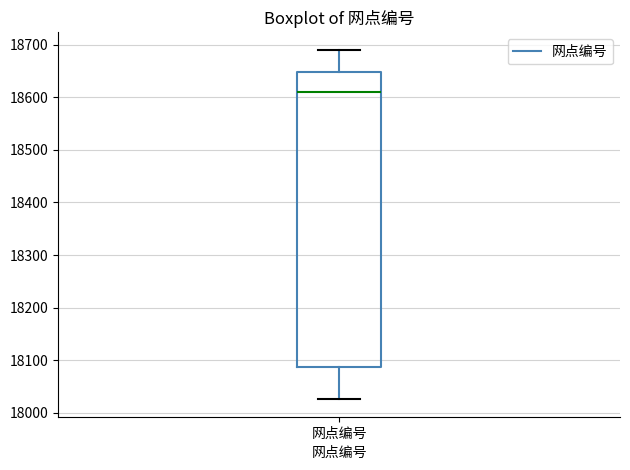

Transcribe this box plot: give where the median line is, the range the box spans, and where the two whiskers end, as read against the y-axis. The values are not printed on the chart, so give them approximately, as read against the axis.

median 18610, box 18090 to 18650, whiskers 18030 to 18690